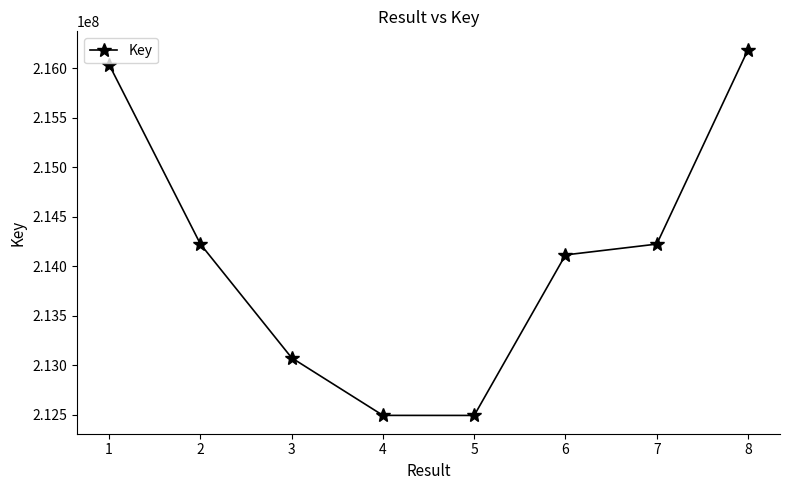

The chart shows a value of 67627935 at 2. True or false?

False